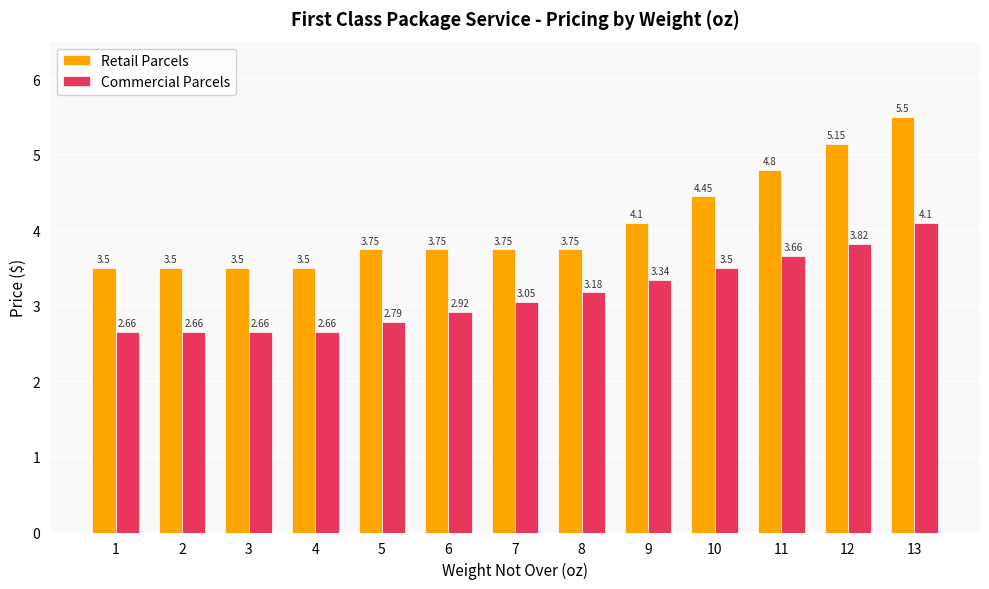

Count the number of categories in the chart.

13